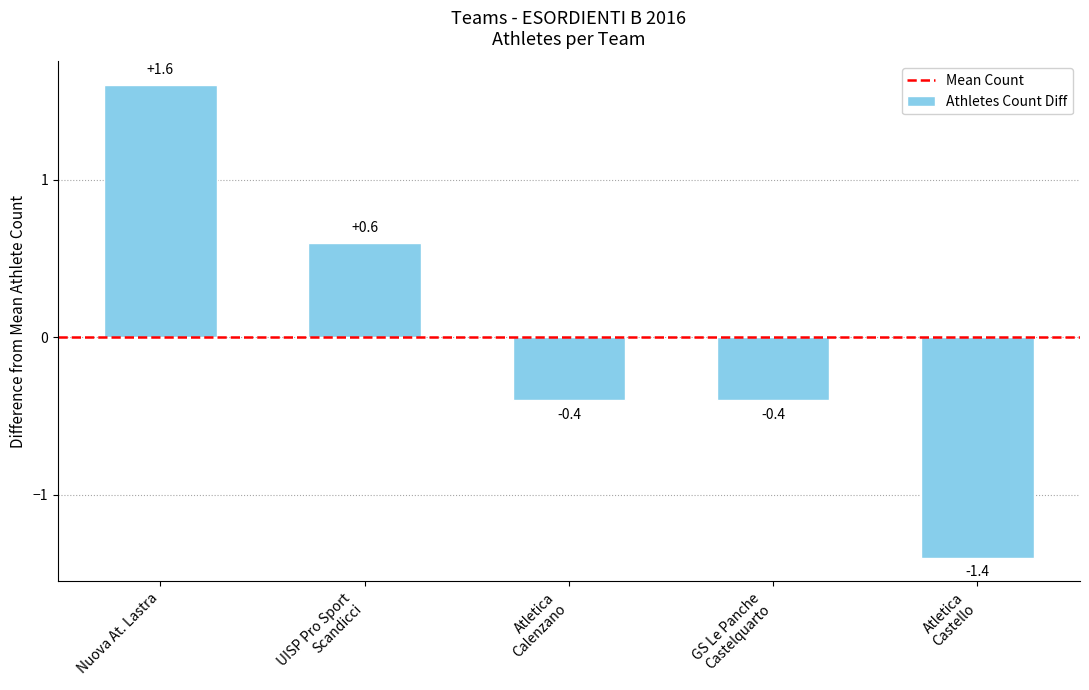

What is the value of the 5th bar from the left?

-1.4